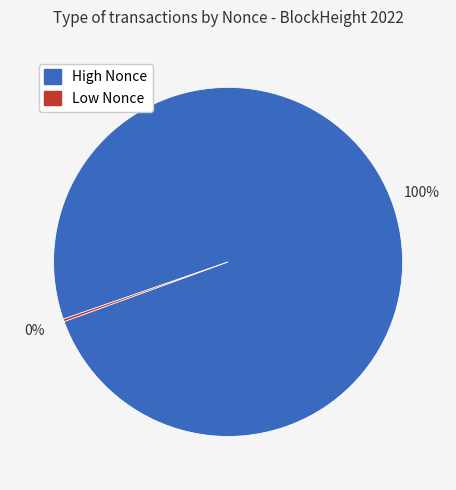

To the nearest percent, what is the difference between the largest and smallest slice percentages?

100%